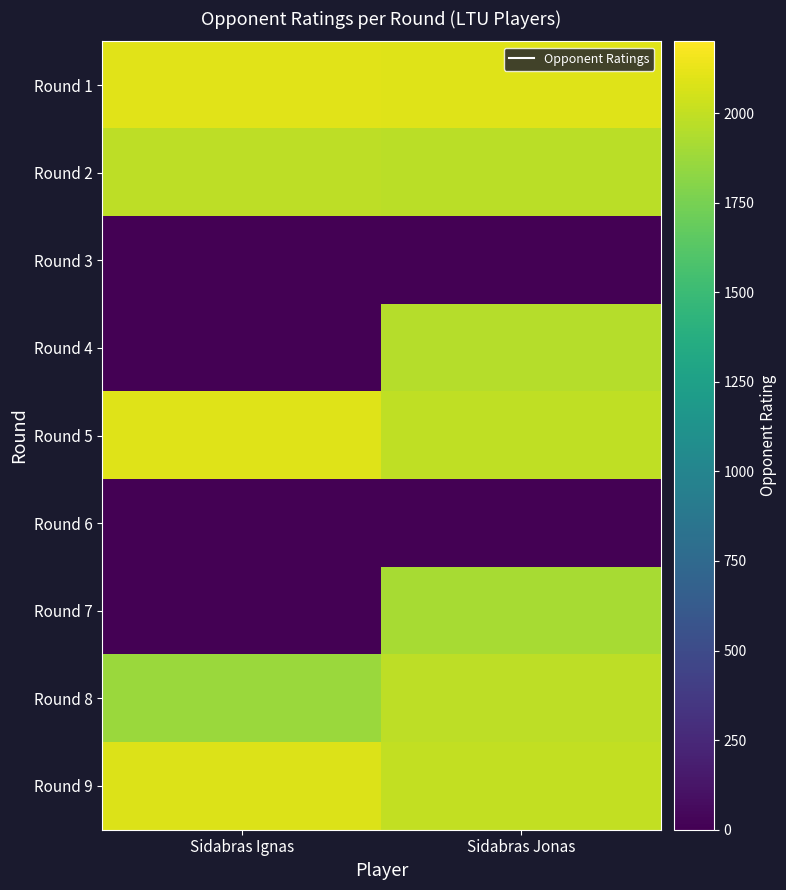

At how many categories does at least one series exceed 336?

2